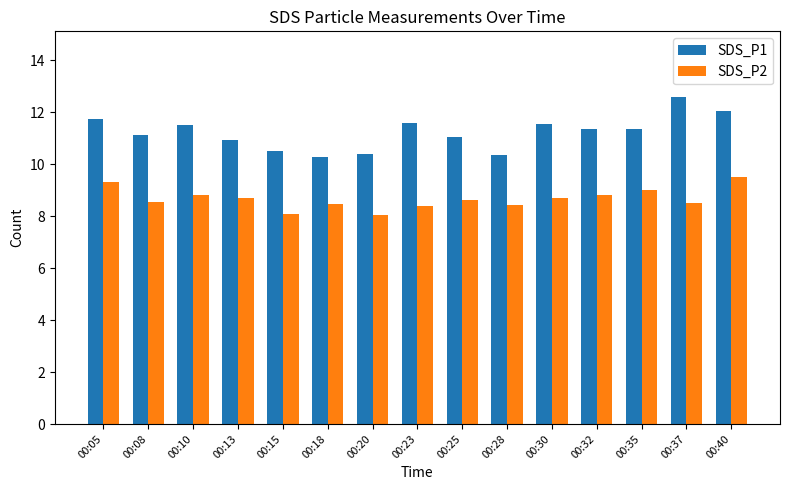

What is the maximum value shown in the chart?

12.6